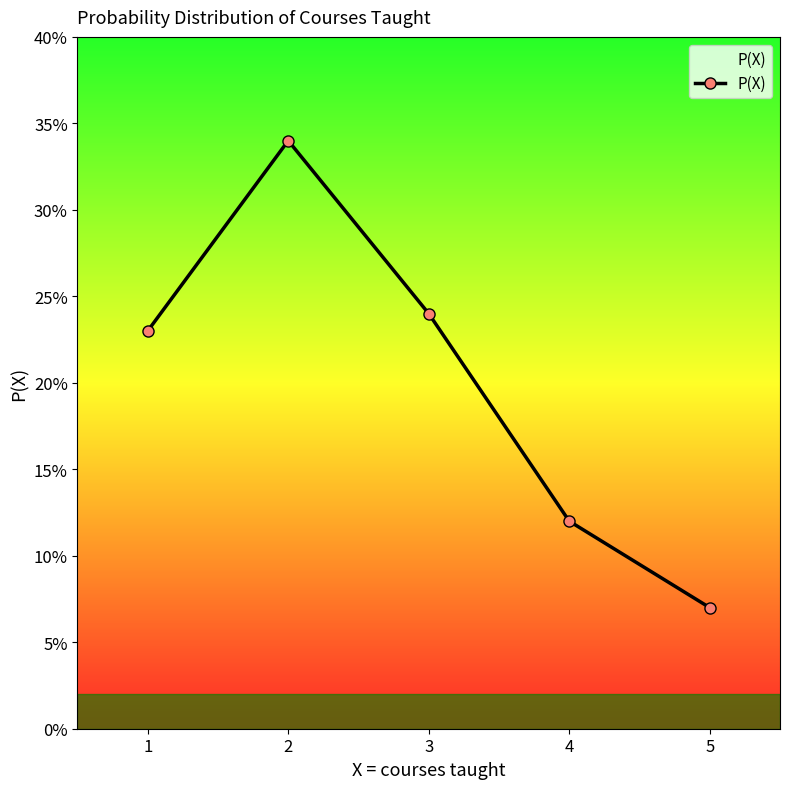

Does the chart have visible grid lines?

No